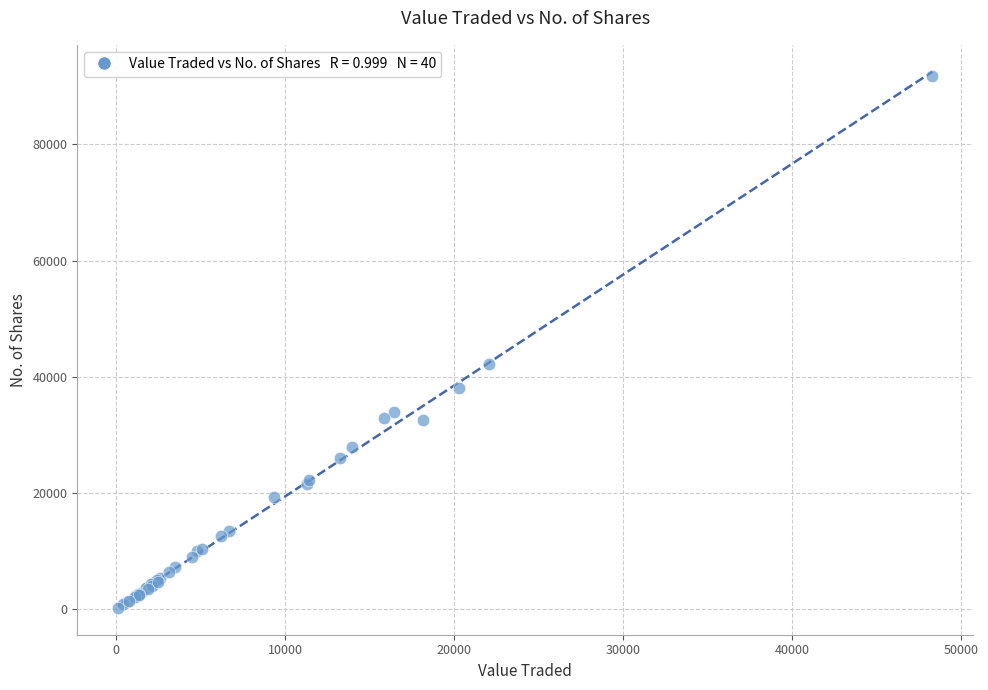

What Y value in the scatter plot is closest to 45966?

42204